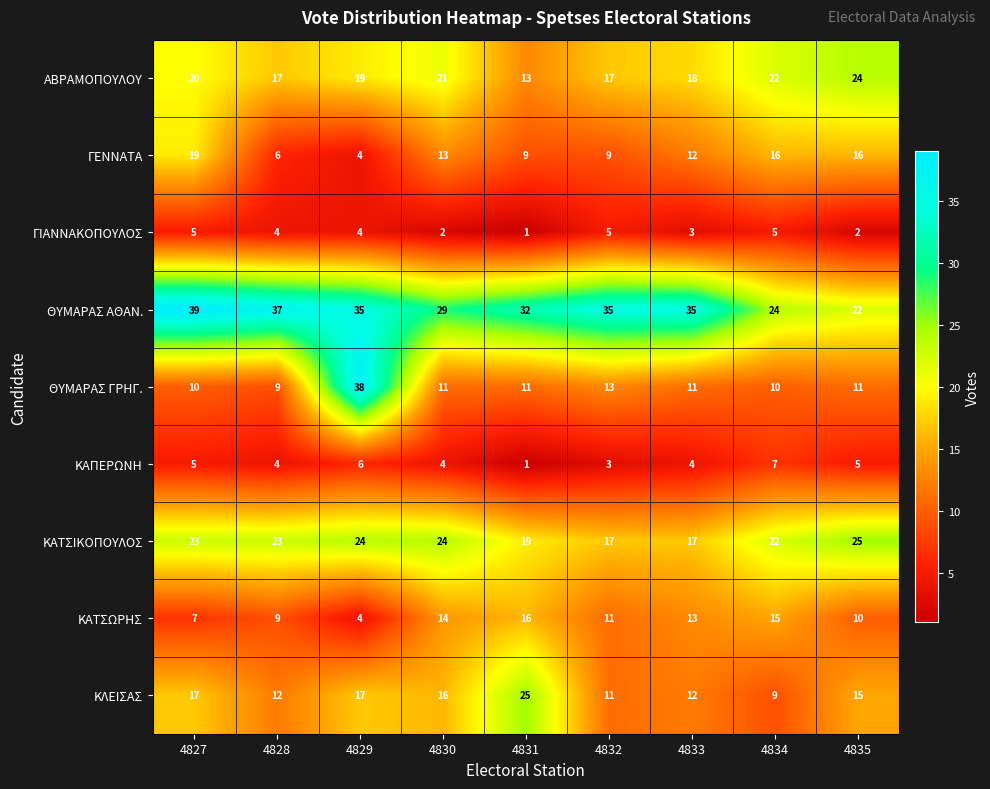

Which series has the largest range (max minus min)?

ΘΥΜΑΡΑΣ ΓΡΗΓ.